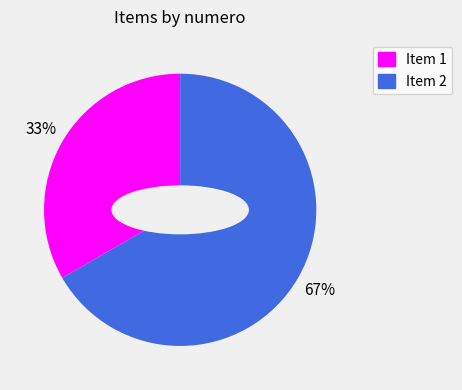

Is it true that Item 2 is 67% of the pie?

True